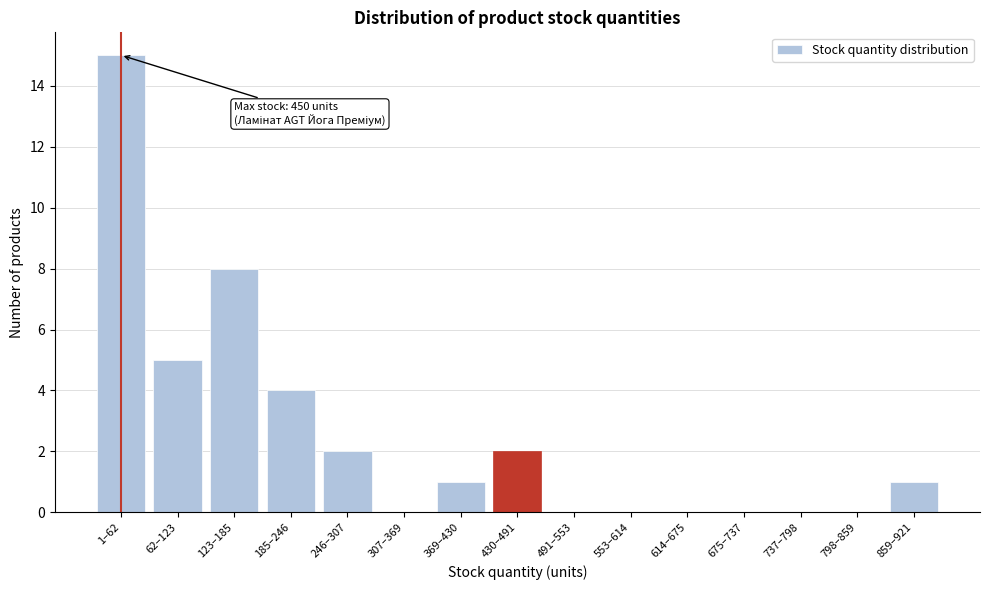

Reading right to left, transcribe all the data shown in this chart.

859–921=1	798–859=0	737–798=0	675–737=0	614–675=0	553–614=0	491–553=0	430–491=2	369–430=1	307–369=0	246–307=2	185–246=4	123–185=8	62–123=5	1–62=15